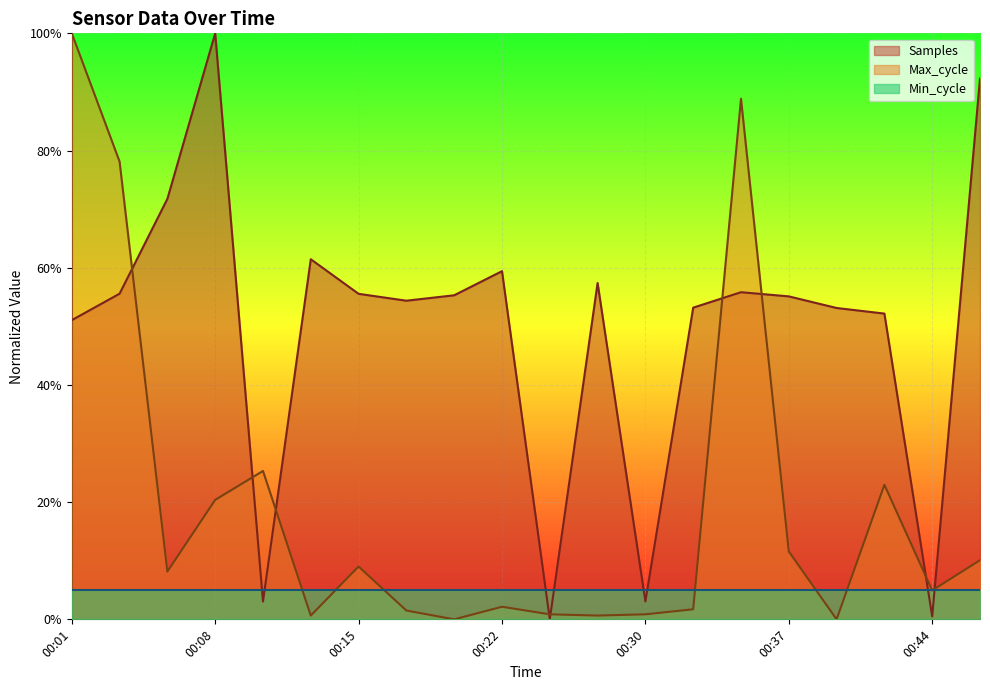

The value of Samples at 00:42 is 52.2. True or false?

True